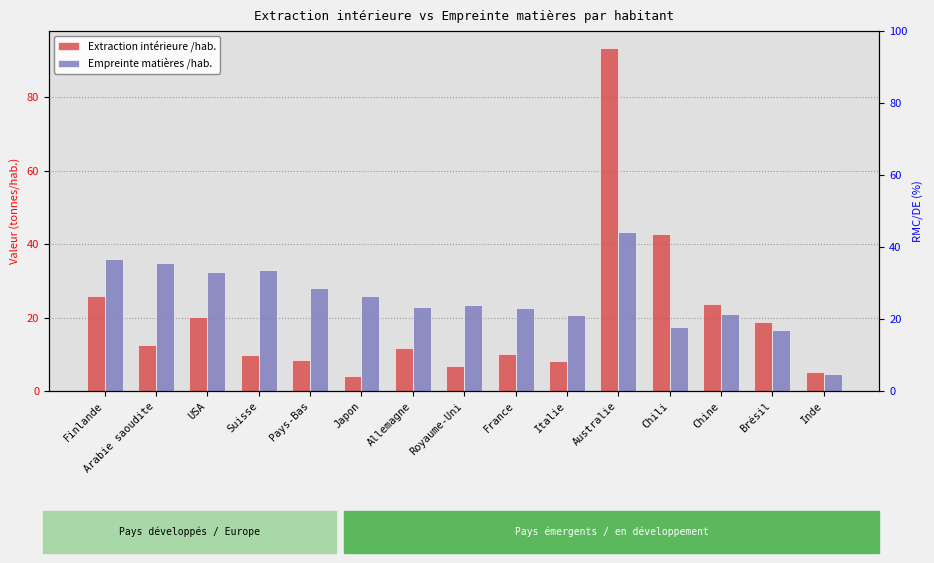

Which label corresponds to the largest value in the chart?

Australie